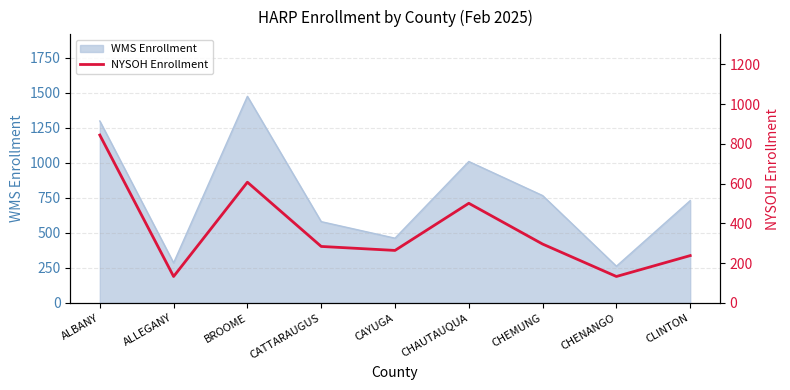

What is the change in value from ALBANY to BROOME?

-237